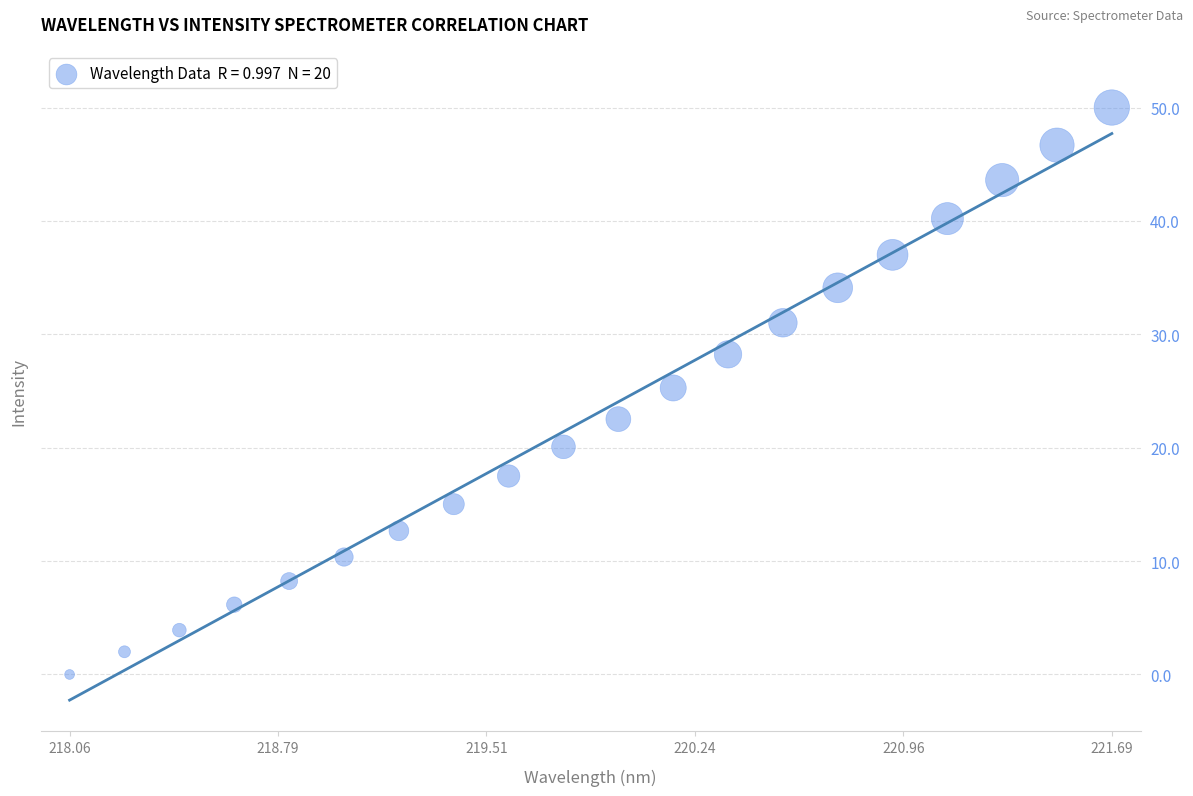

What is the range of X values (max minus min)?

3.6